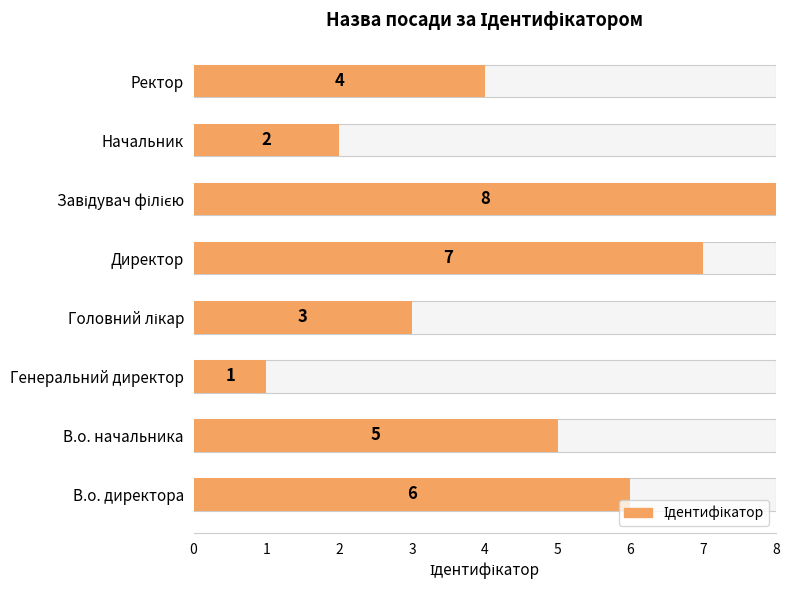

Reading left to right, extract all data points from this chart.

6	5	1	3	7	8	2	4